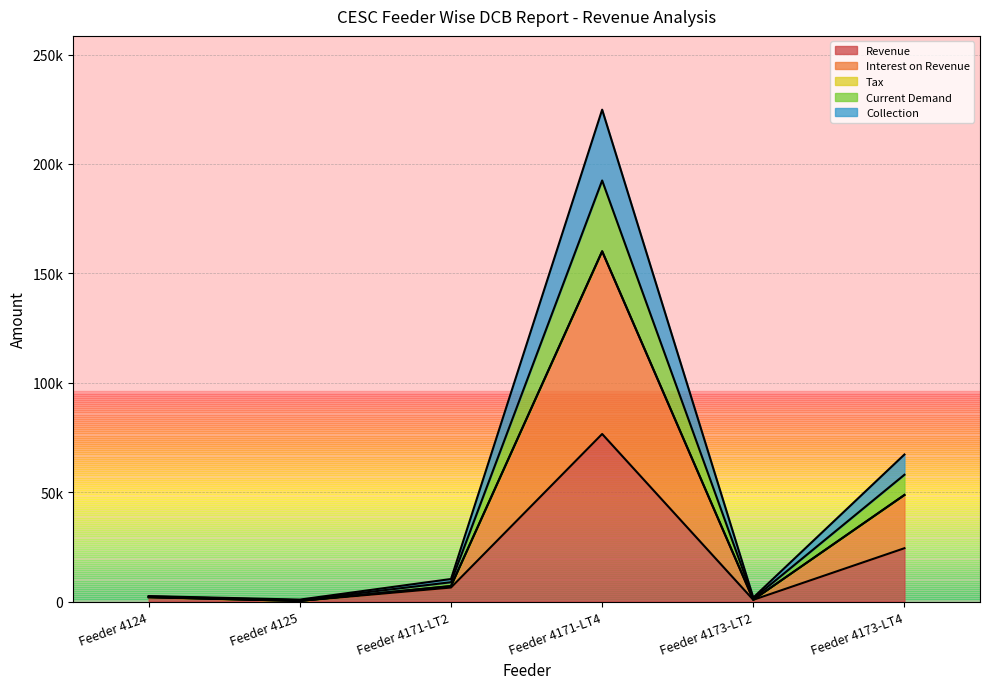

Which category has the highest value in the Interest on Revenue series?

Feeder 4171-LT4